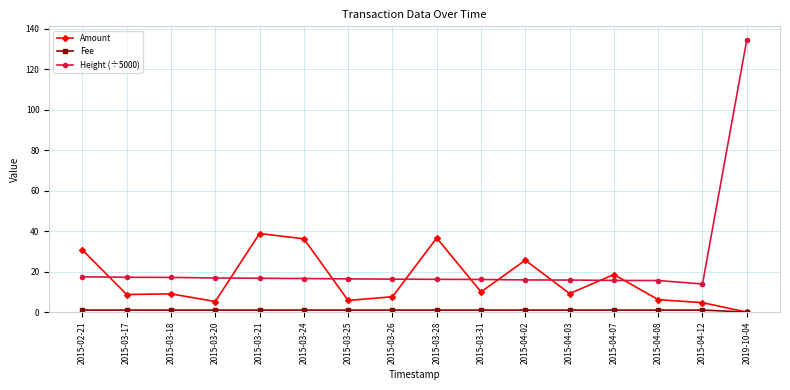

Is this an area chart (filled region under the line)?

No